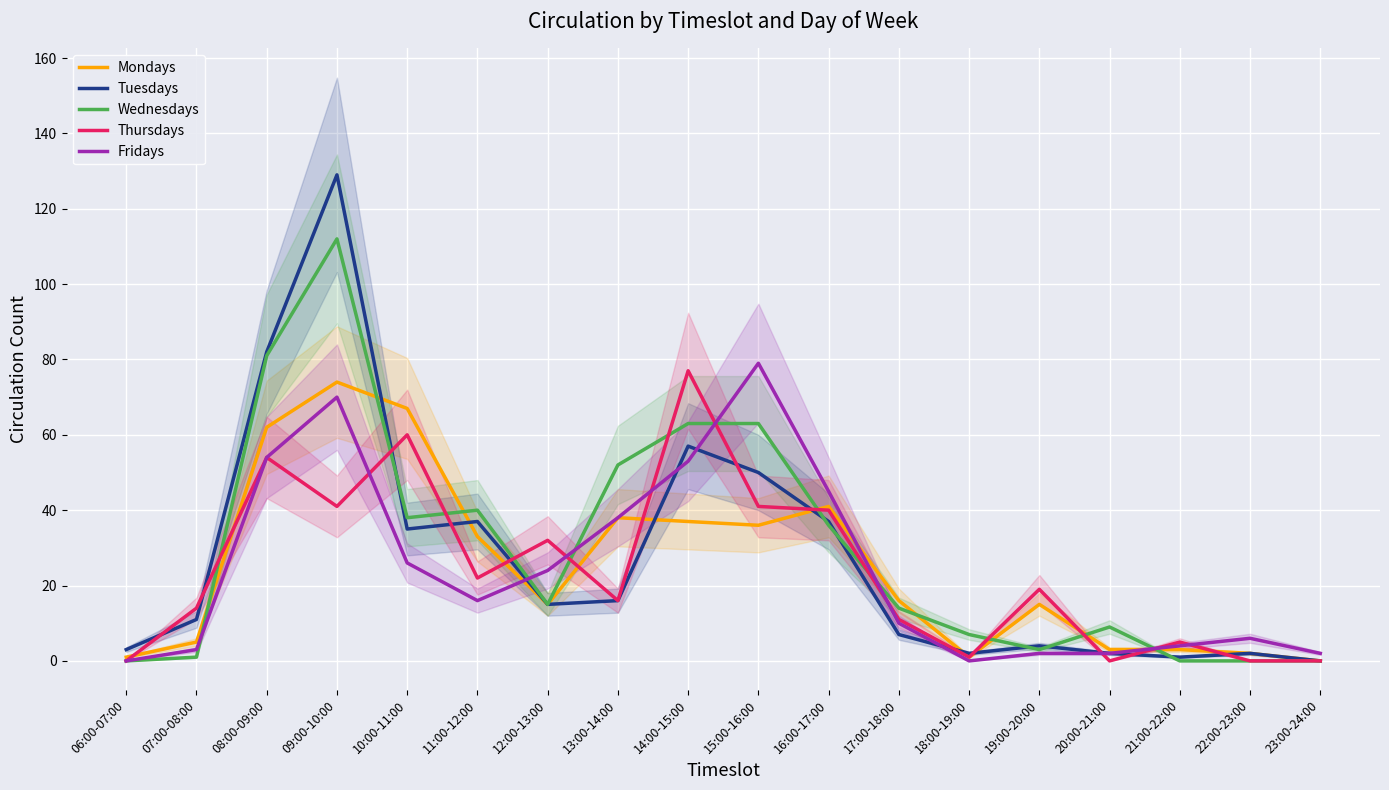

How many interior local valleys does the Thursdays series have?

5